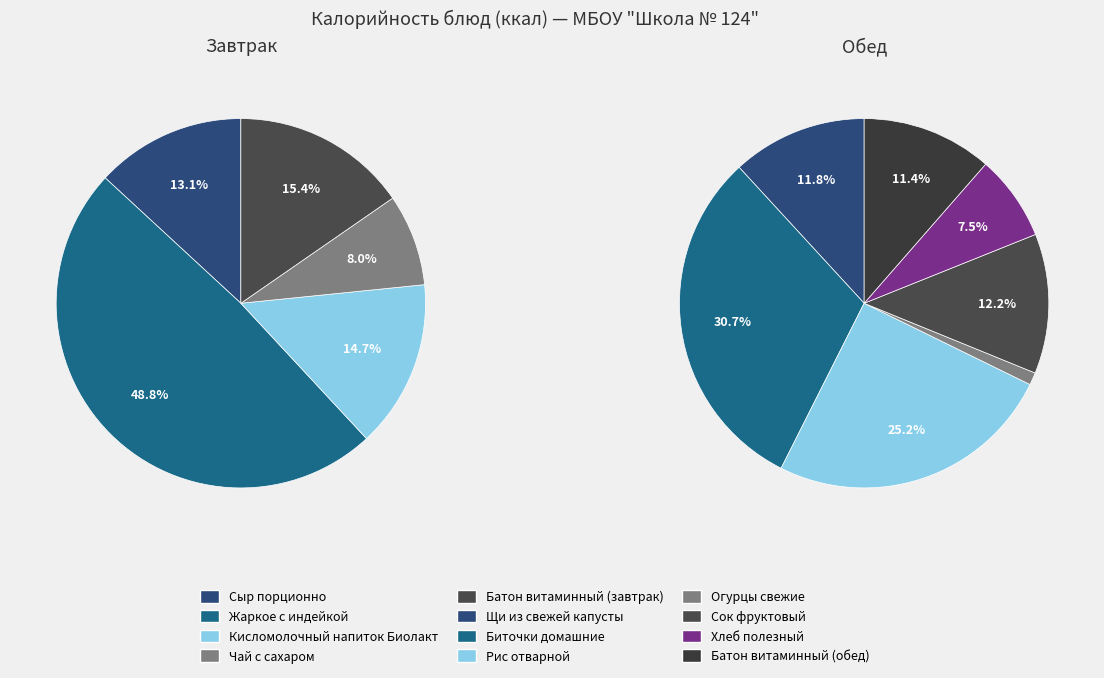

Which has a higher value, Батон витаминный (завтрак) or Чай с сахаром?

Батон витаминный (завтрак)